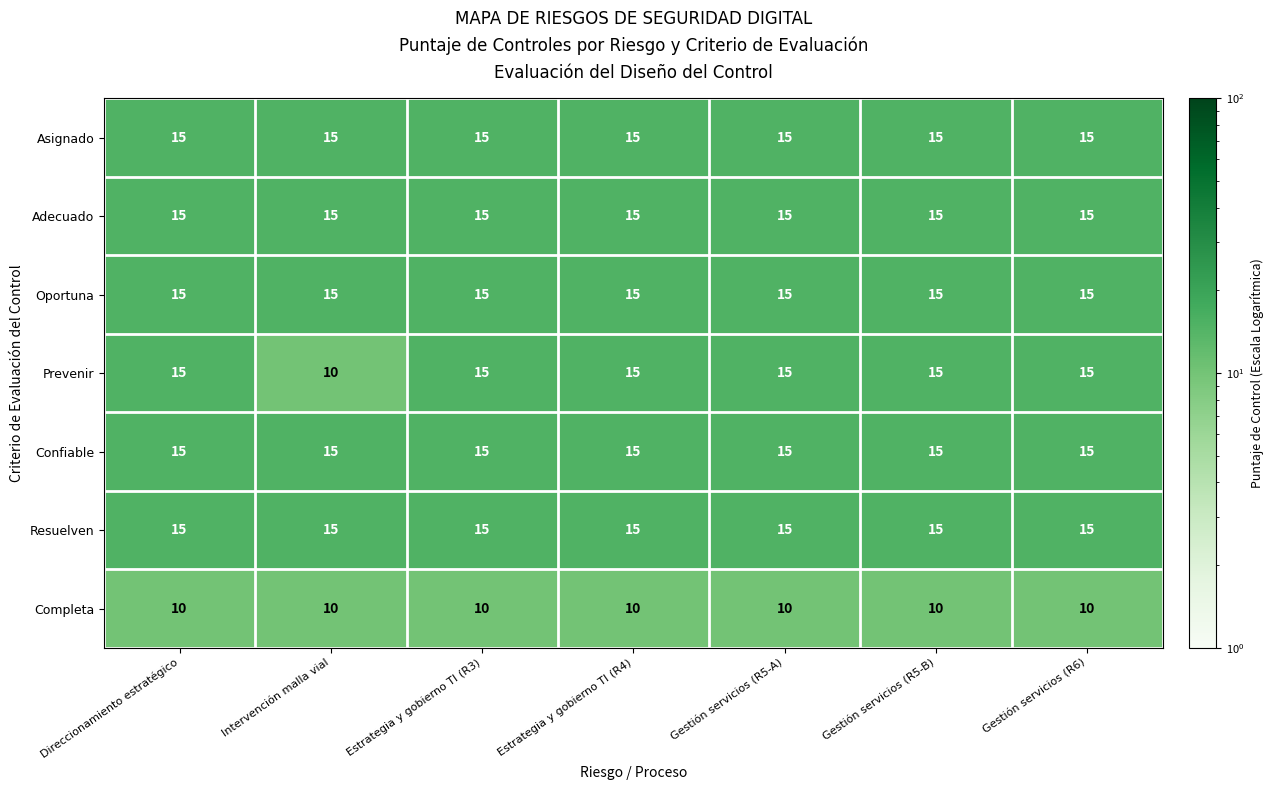

What value does the Asignado series have at Gestión servicios (R5-A)?

15